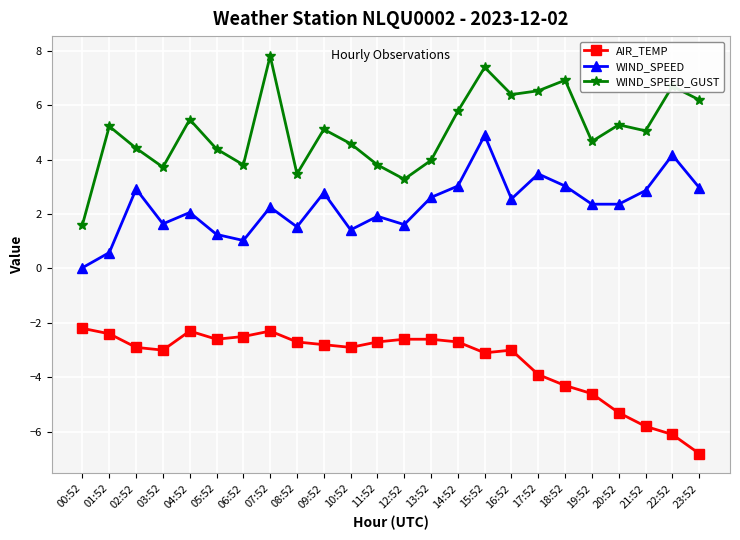

What are all the series names shown in the legend?

AIR_TEMP, WIND_SPEED, WIND_SPEED_GUST